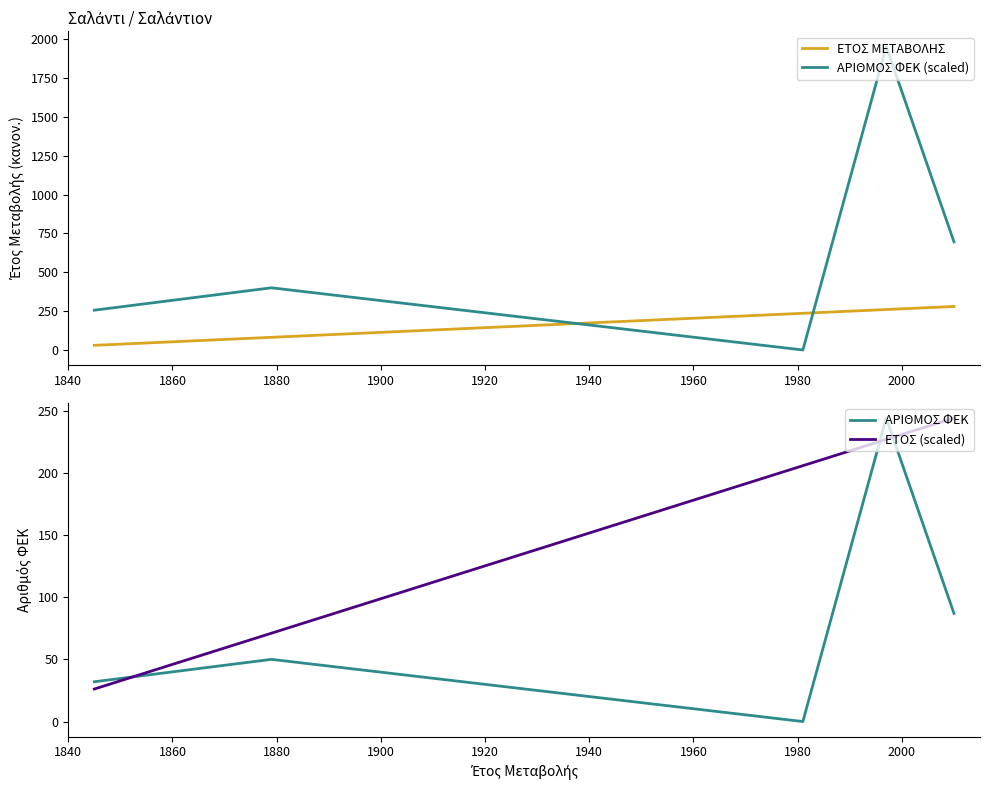

How many values in the ΕΤΟΣ ΜΕΤΑΒΟΛΗΣ series are below 236?

2